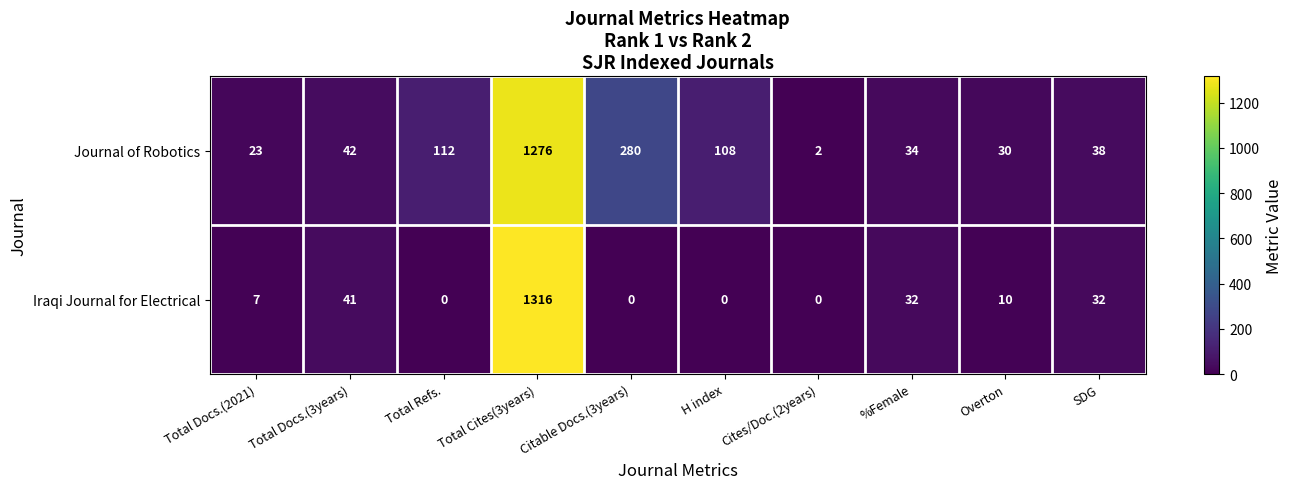

The value of Iraqi Journal for Electrical at Total Refs. is 653. True or false?

False